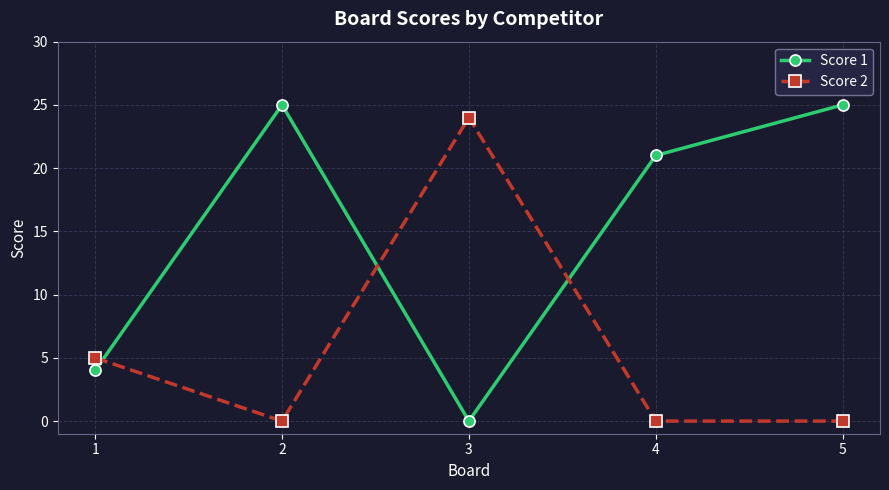

True or false: Score 1 and Score 2 intersect in this chart.

True